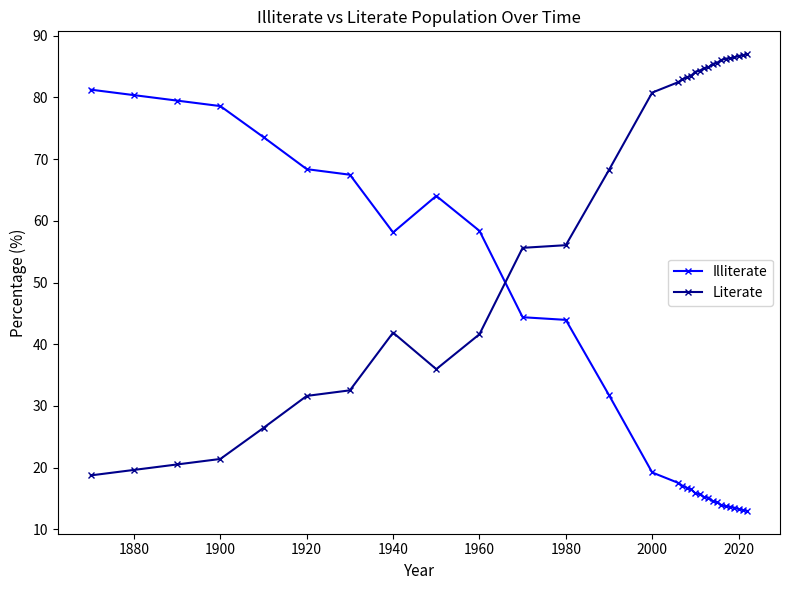

What is the value of the Illiterate point at the 10th from the left?

58.4